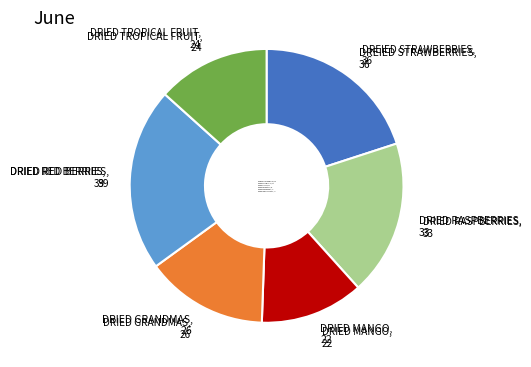

The DRIED TROPICAL FRUIT slice represents 26% of the pie. True or false?

False